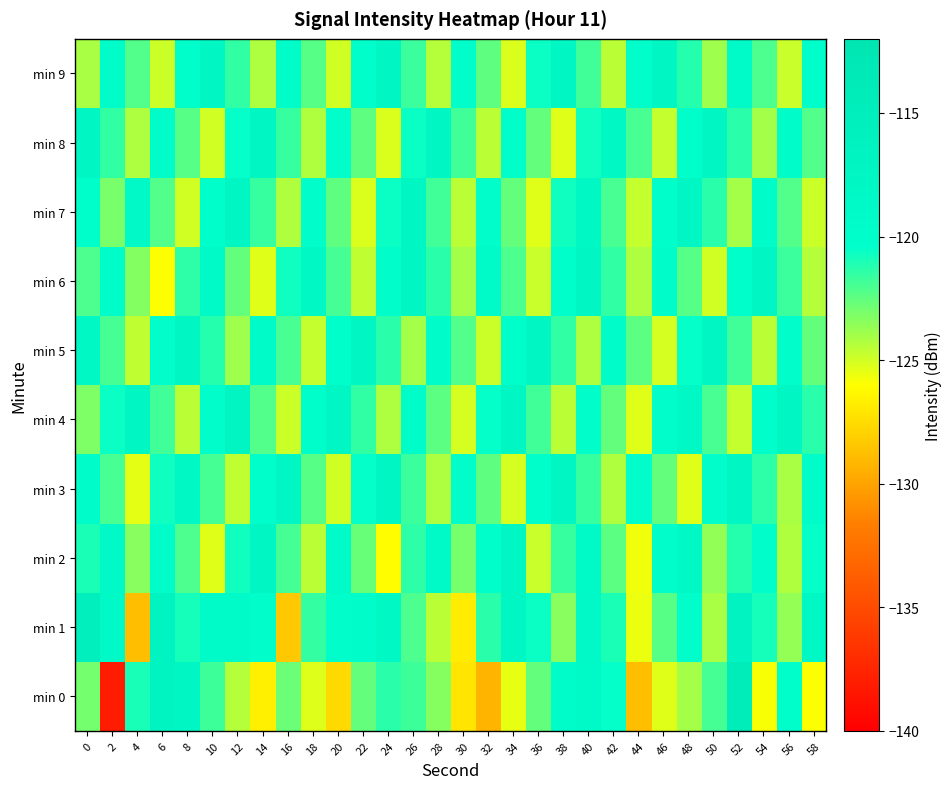

What is the spread (max minus min) of values at 24?

8.2